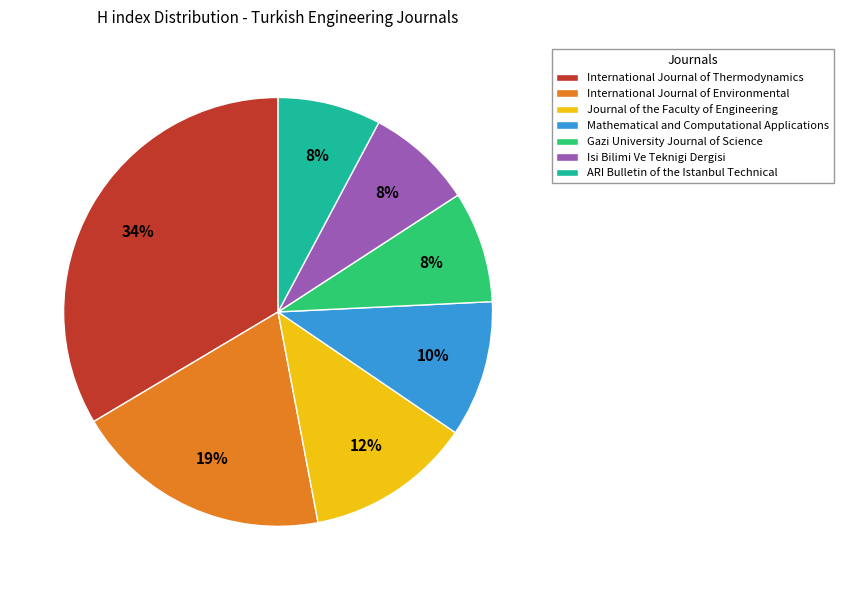

To the nearest percent, what is the average slice percentage?

14%